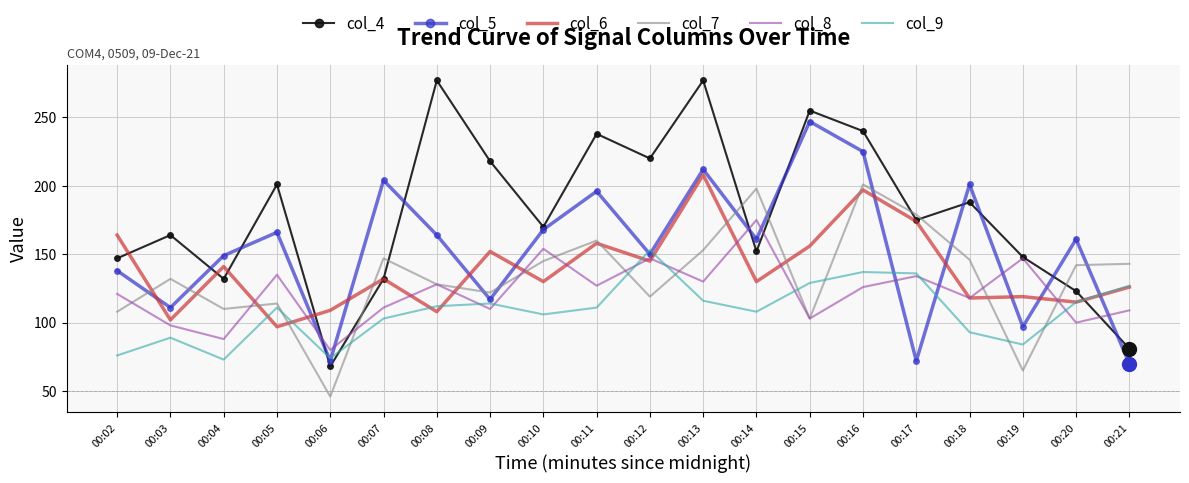

Is the value of col_6 at 00:16 greater than the value of col_9 at 00:10?

Yes